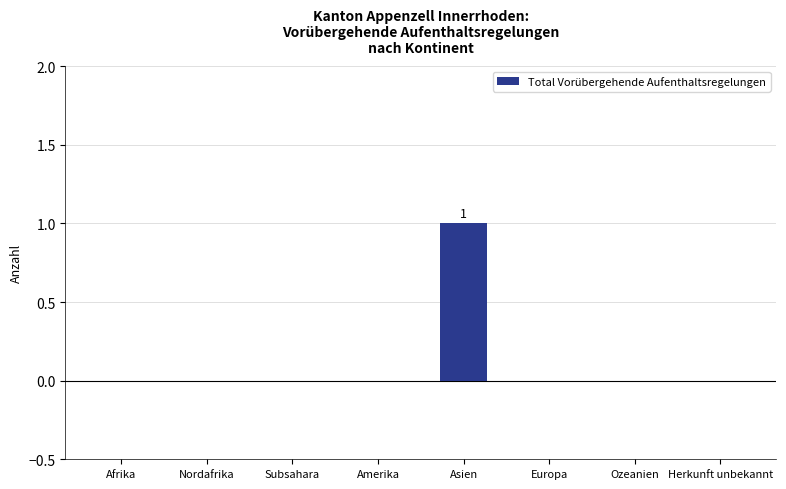

Does the chart contain stacked bars?

No